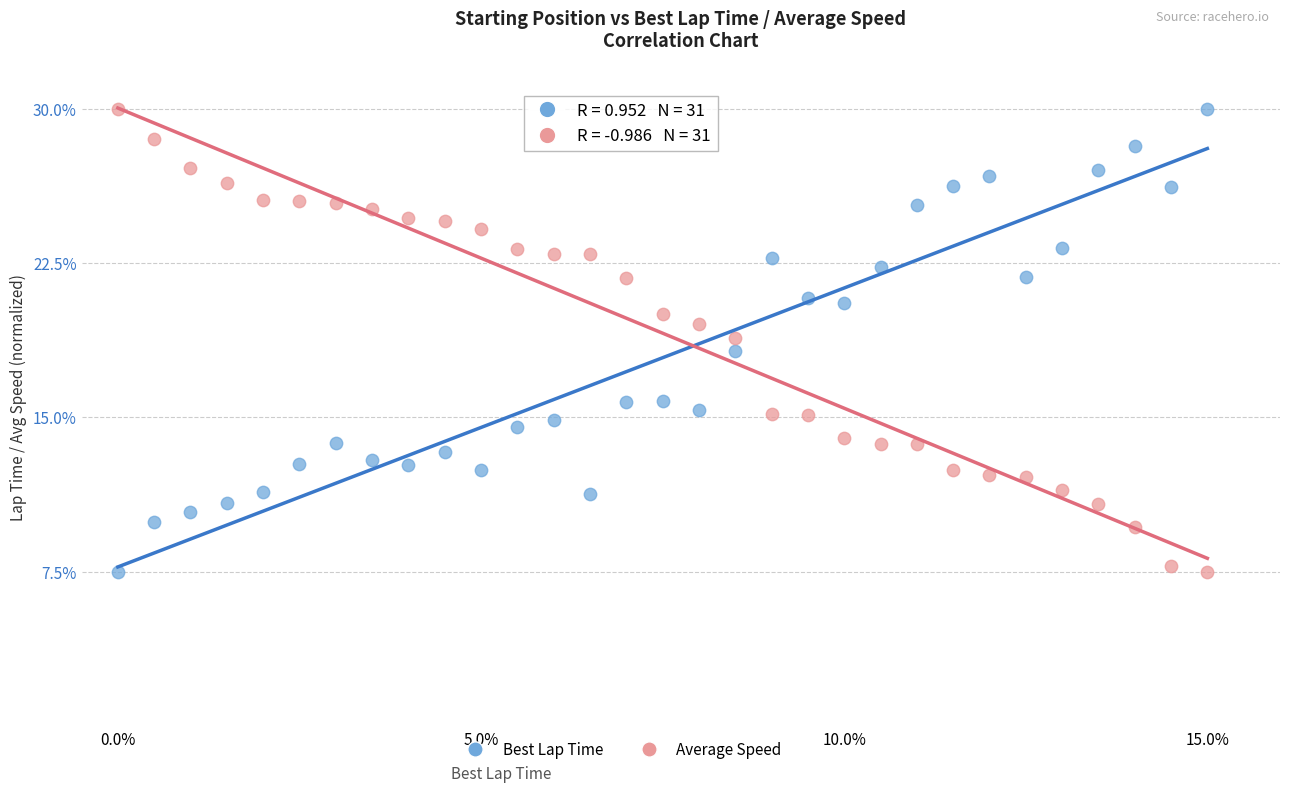

Across all data points, what is the range of Y values (max minus min)?

22.5